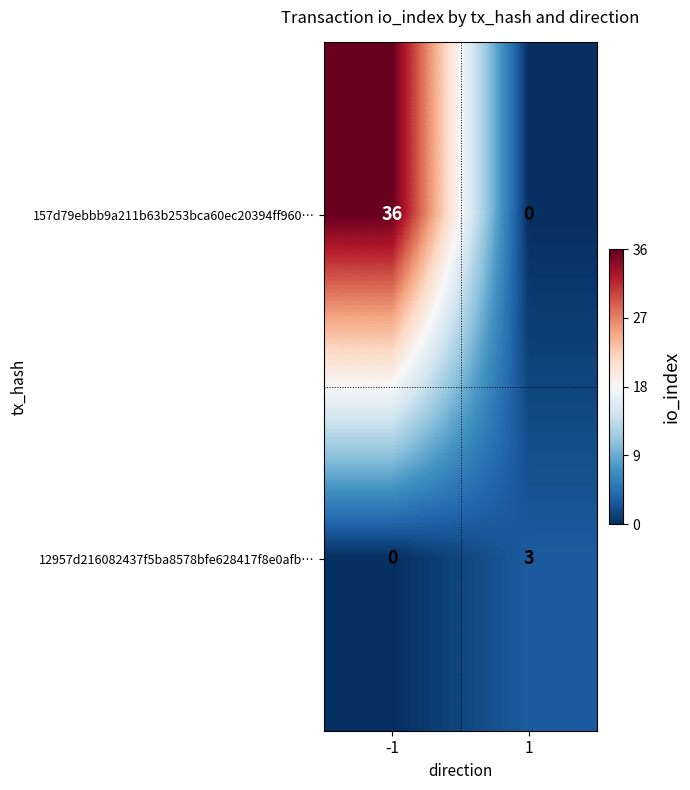

Is it true that 157d79ebbb9a211b63b253bca60ec20394ff960… equals 21 at 1?

False